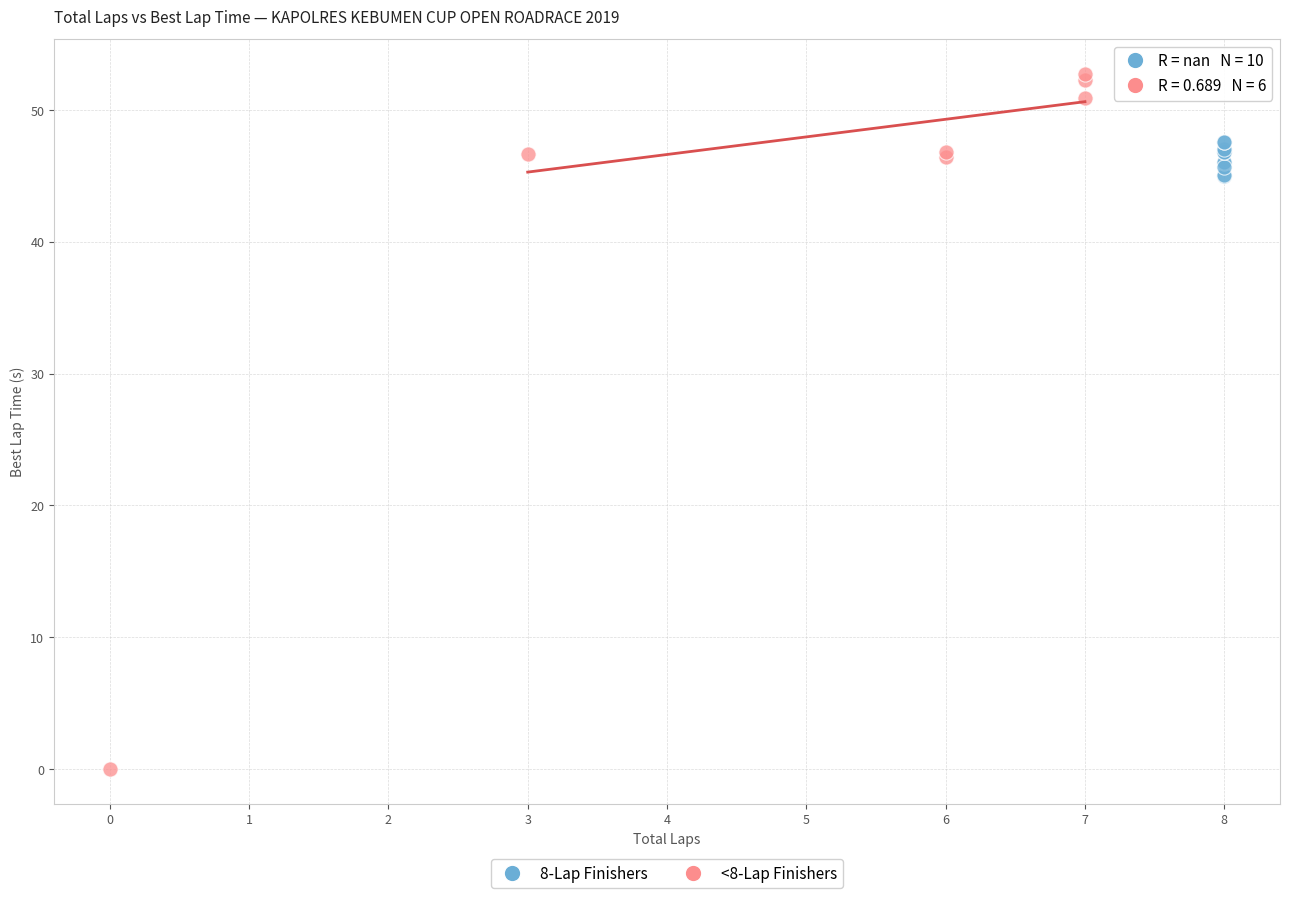

Which series has the largest Y range (max minus min)?

<8-Lap Finishers